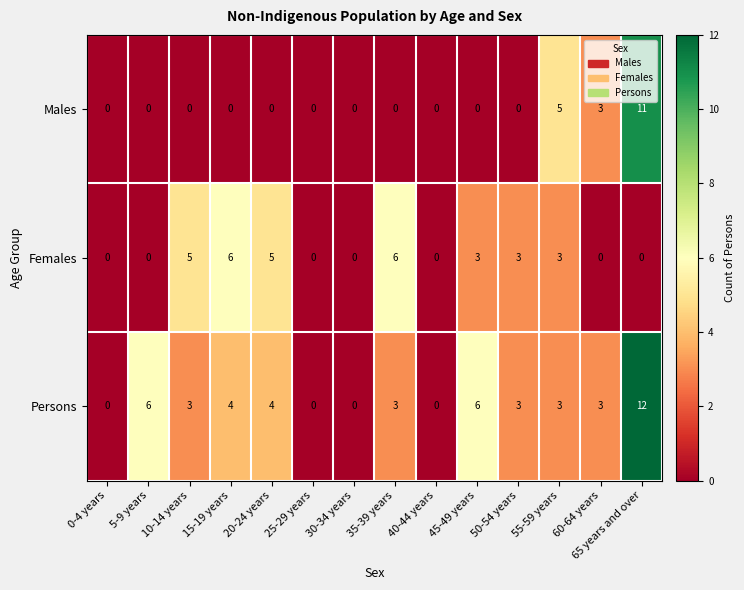

Which label corresponds to the largest value in the chart?

65 years and over